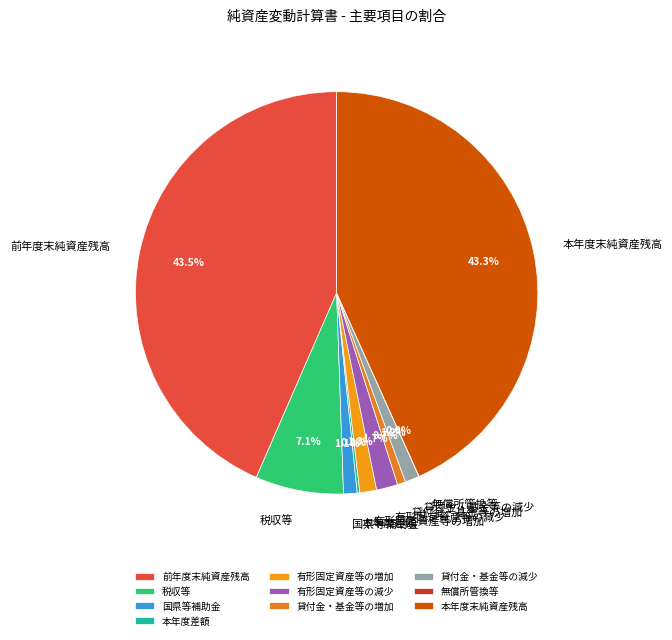

Is the sum of 有形固定資産等の増加 and 税収等 greater than half?

No